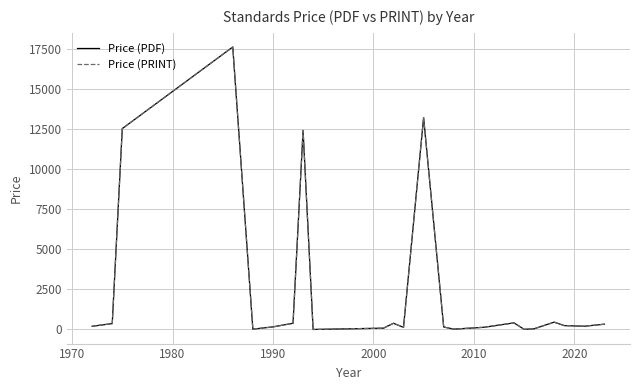

Does the chart have visible grid lines?

Yes